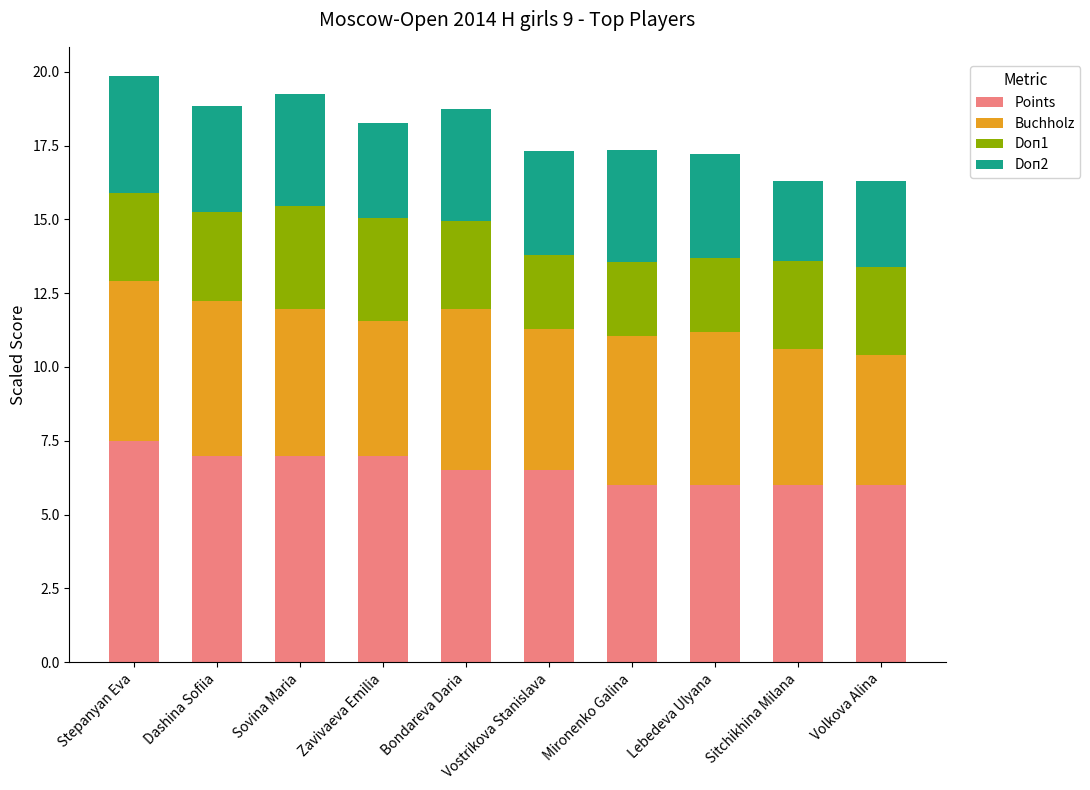

Read the Points value at Zavivaeva Emilia.

7.0